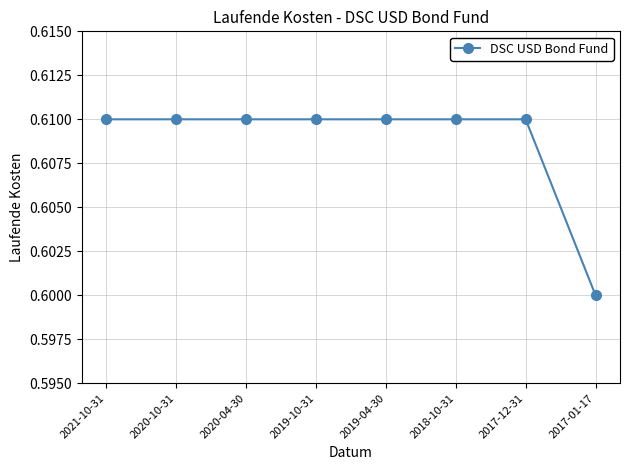

Which category has the lowest value across all series?

2017-01-17